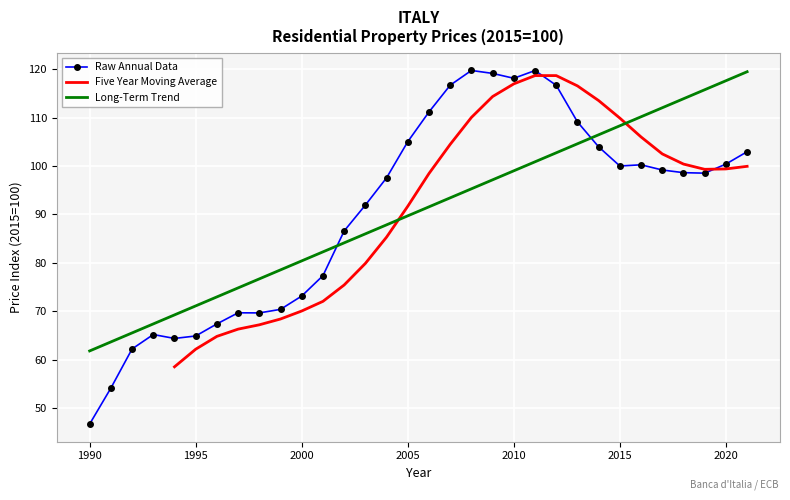

Which series ends up on top after the final intersection of Raw Annual Data and Long-Term Trend?

Long-Term Trend